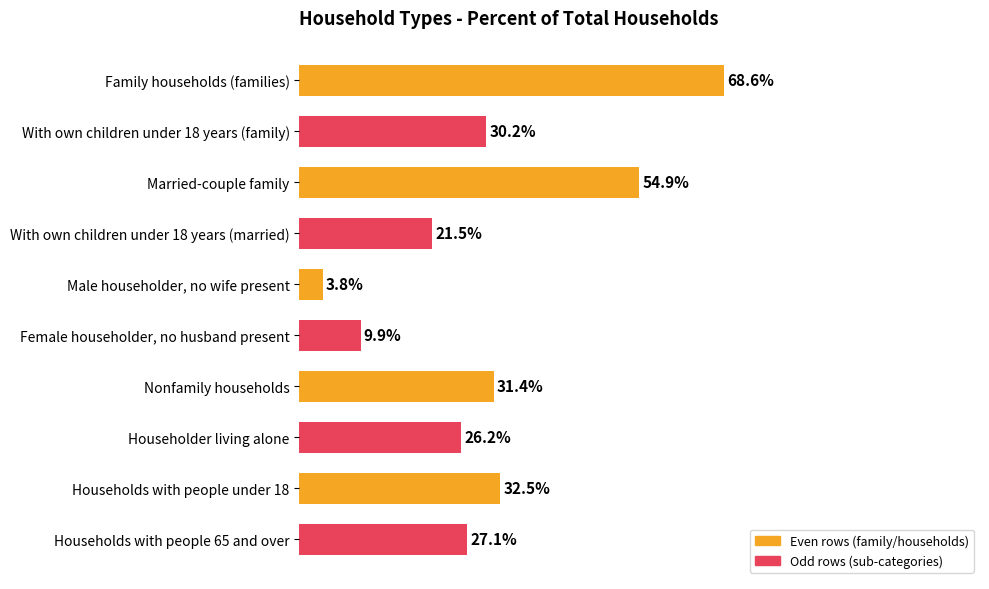

Which label corresponds to the smallest value in the chart?

Male householder, no wife present